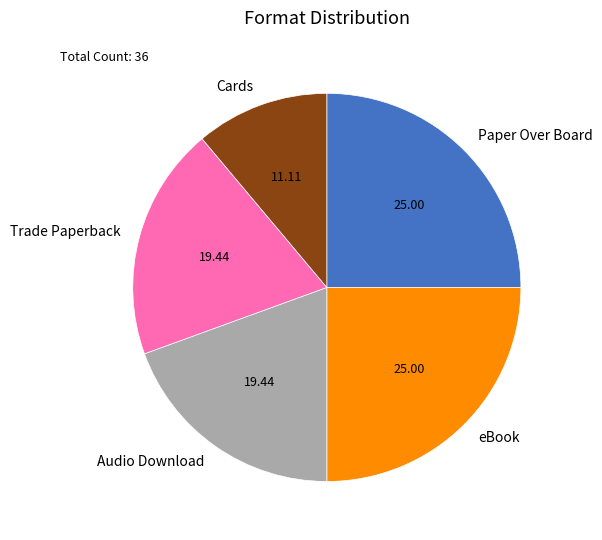

Is the sum of Paper Over Board and Cards greater than half?

No